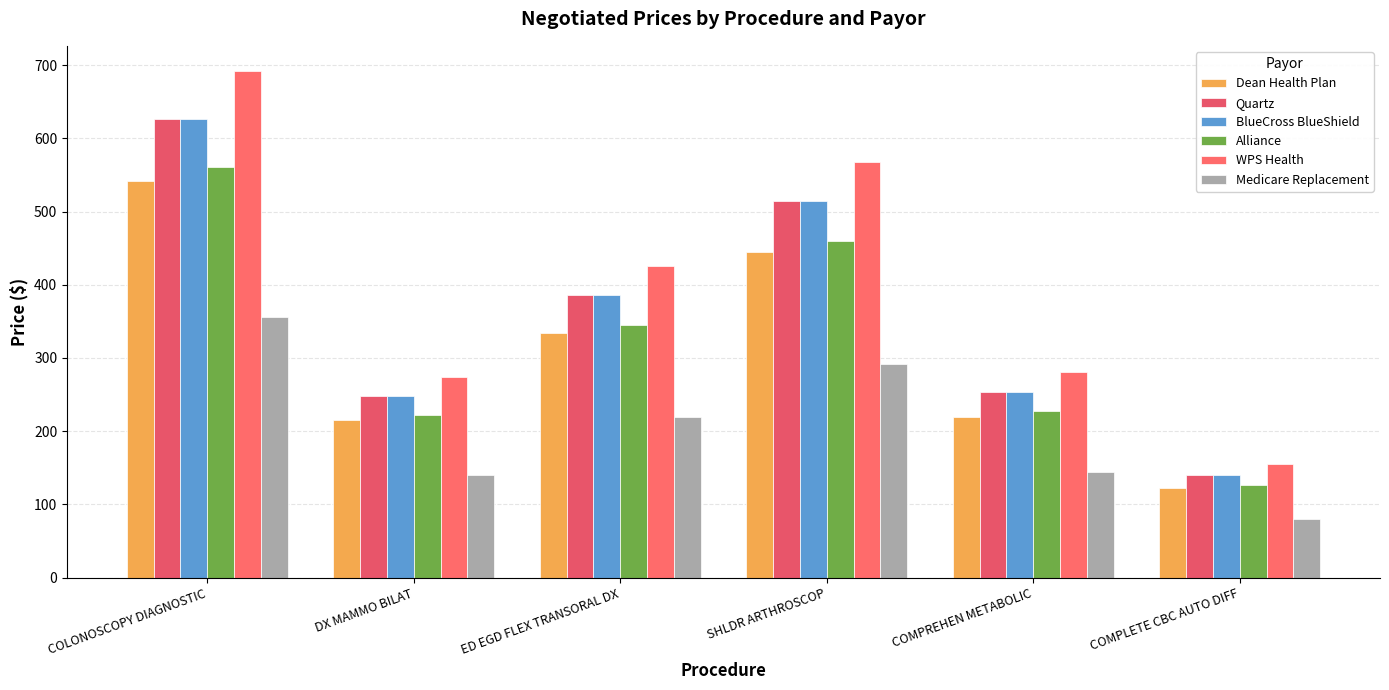

Which label corresponds to the smallest value in the chart?

COMPLETE CBC AUTO DIFF